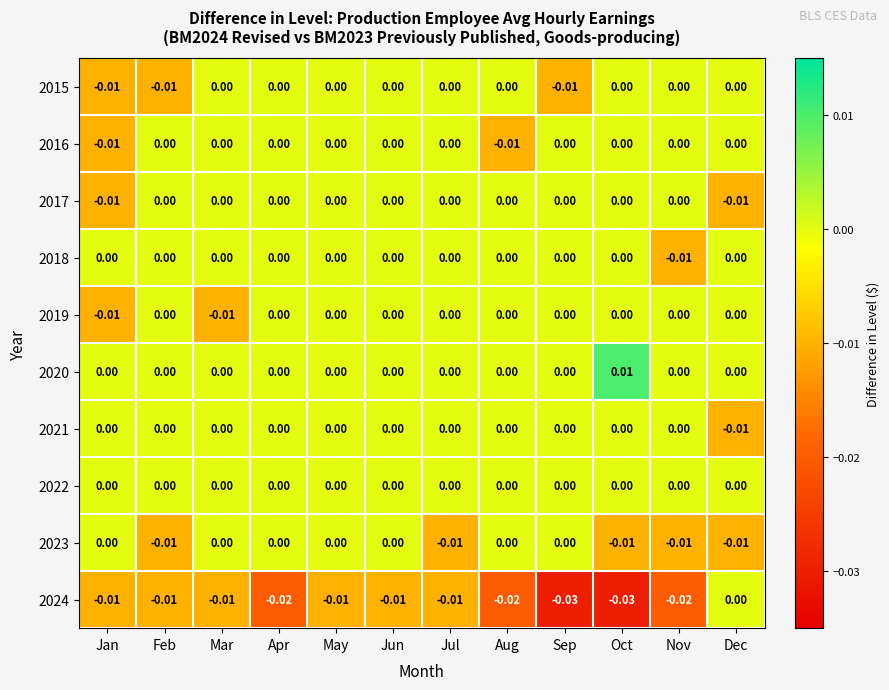

How many series are shown in this chart?

10